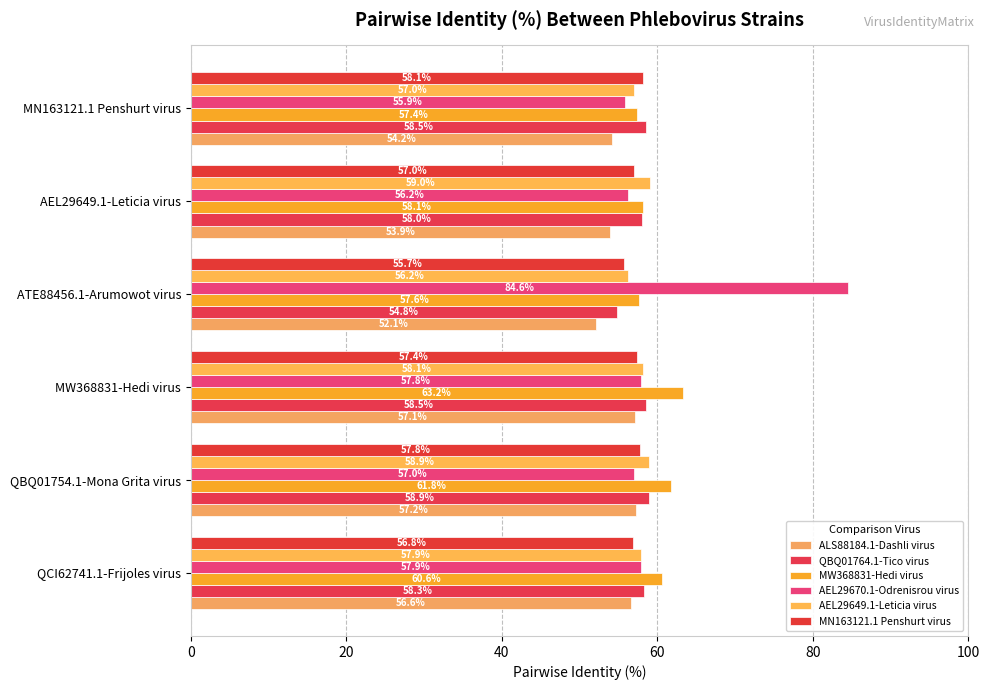

Which series has the largest range (max minus min)?

AEL29670.1-Odrenisrou virus